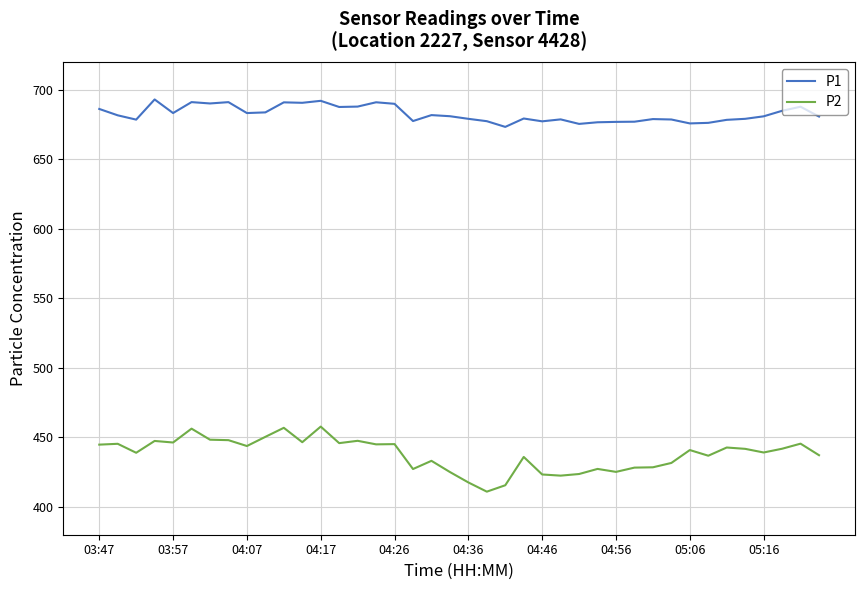

Which series has the largest range (max minus min)?

P2